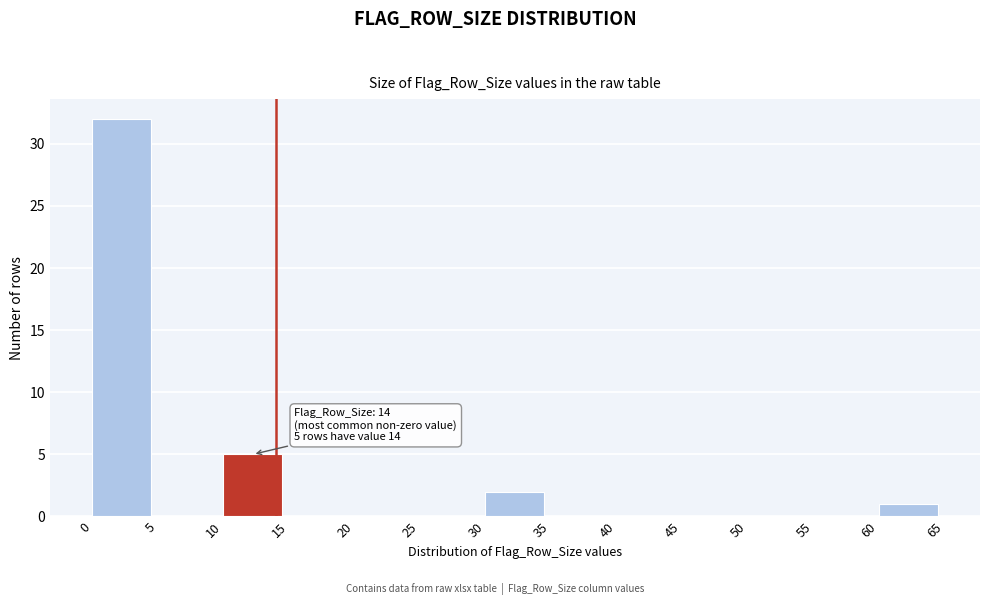

Which range on the x-axis has the tallest bar?

0 to 5